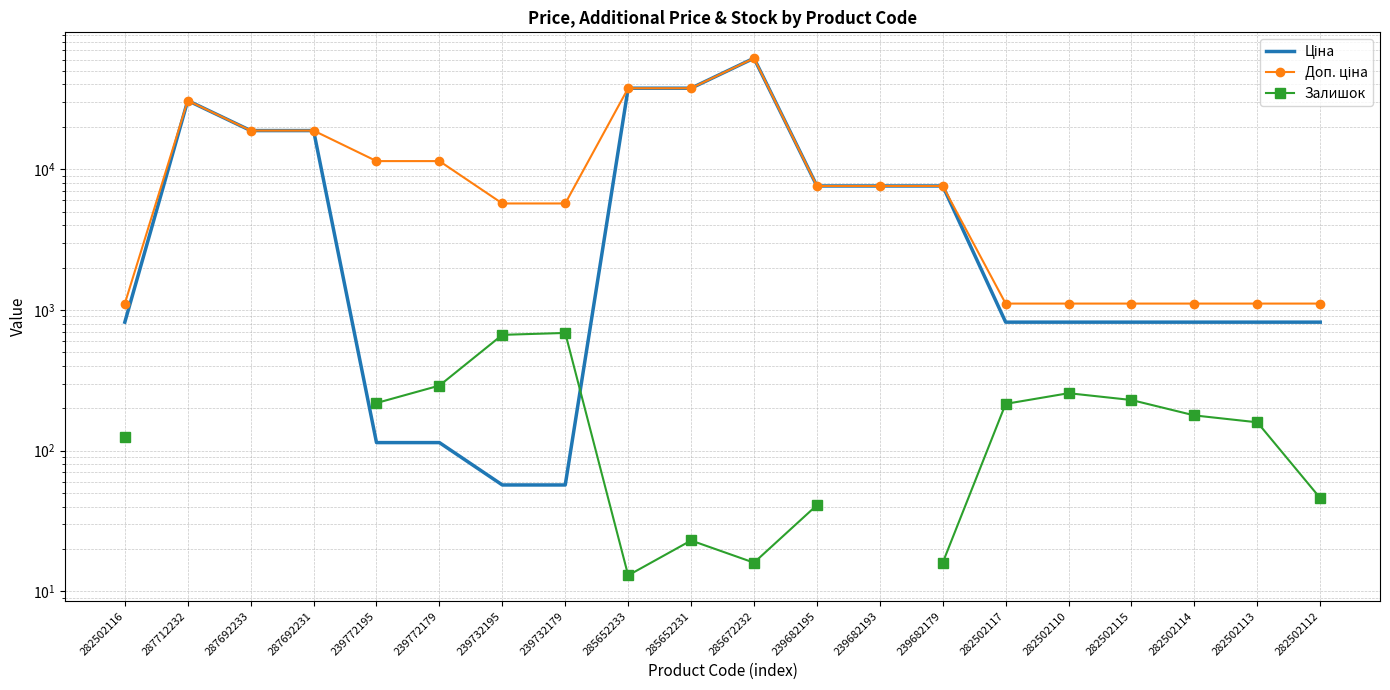

Between 287712232 and 239732179, which is larger?

287712232